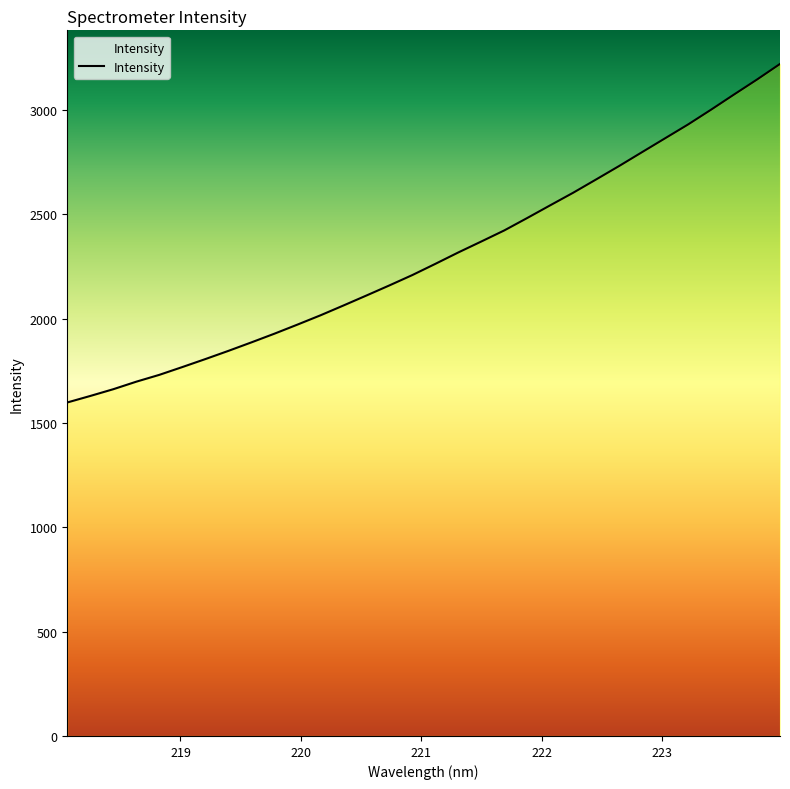

What is the minimum value shown in the chart?

1598.8